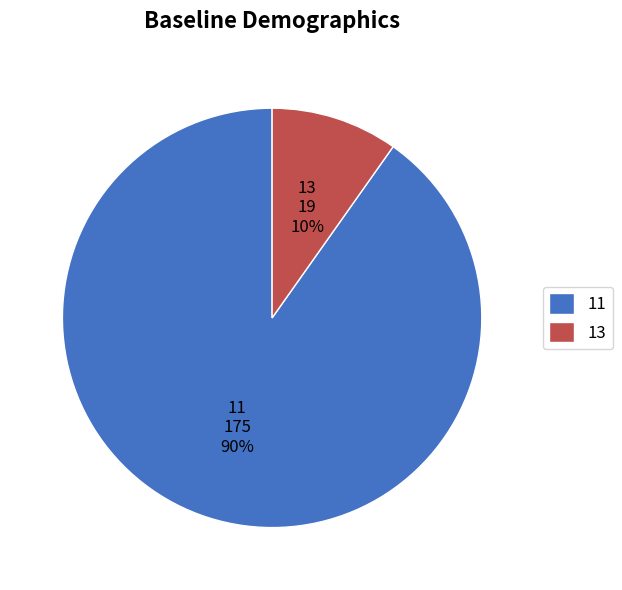

To the nearest percent, what percentage of the pie is 11?

90%